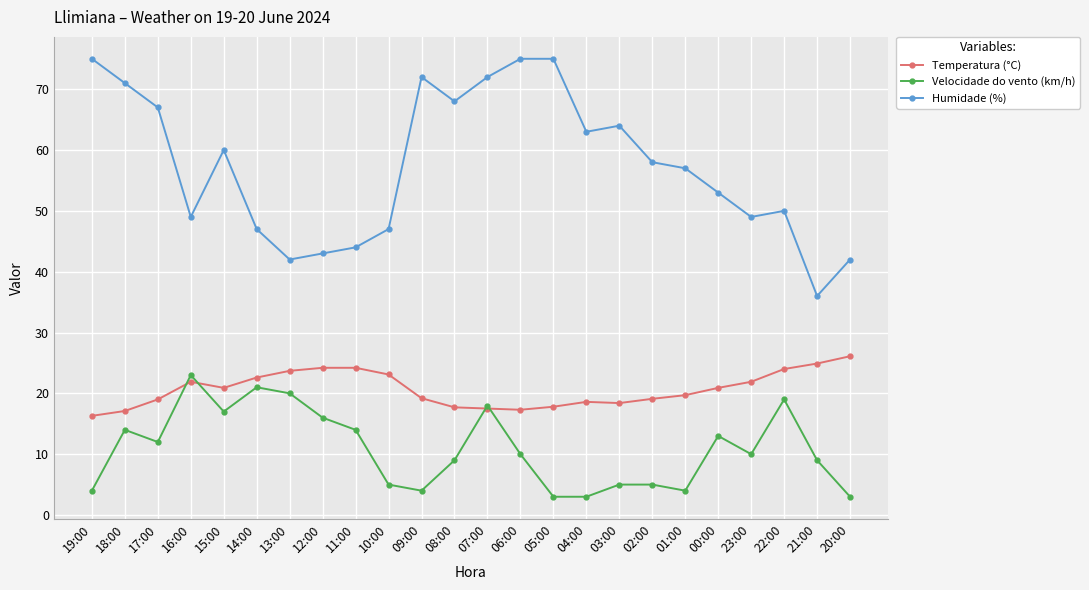

Between 14:00 and 08:00, which series saw the biggest shift?

Humidade (%)